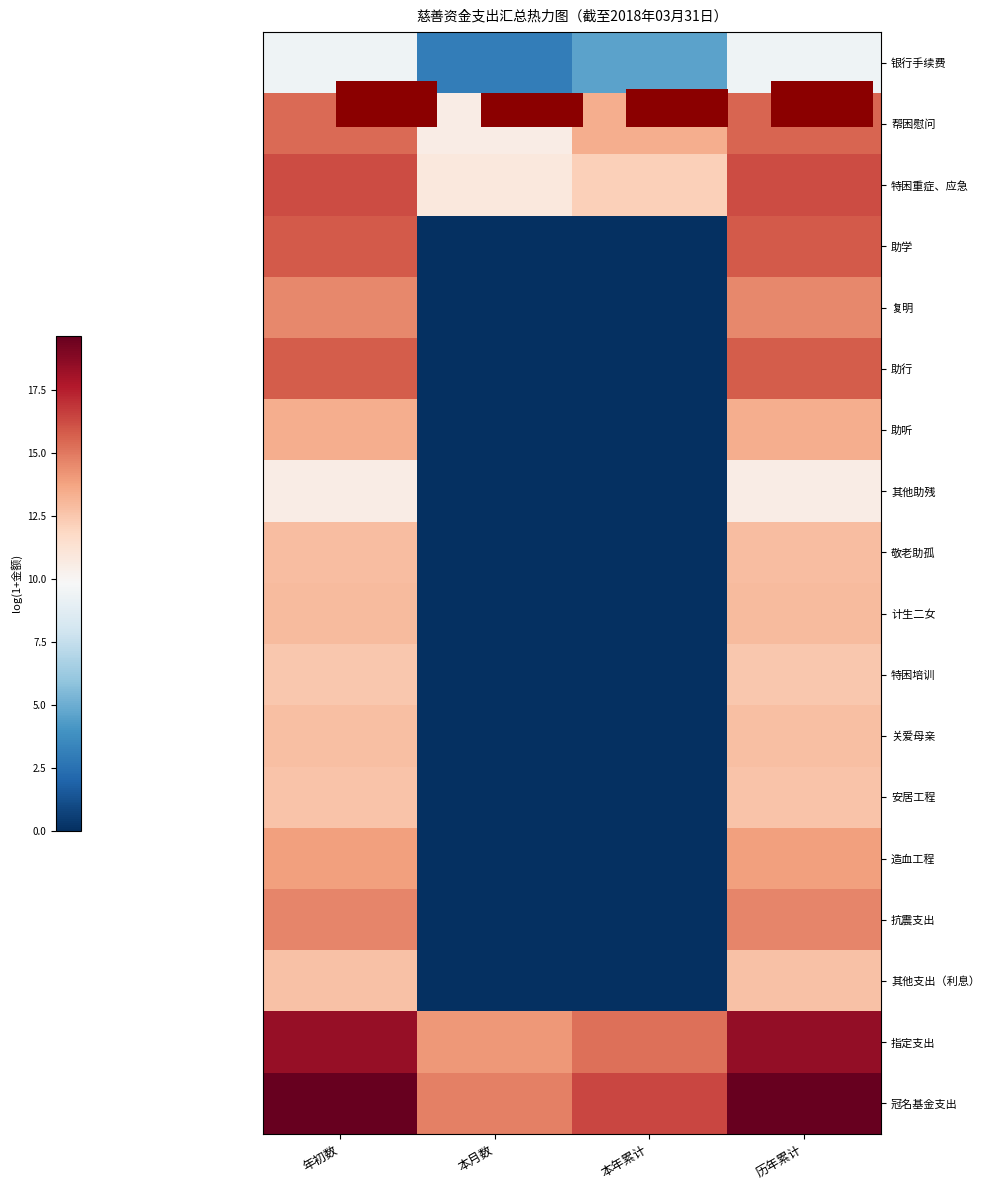

At how many categories does at least one series exceed 9?

4